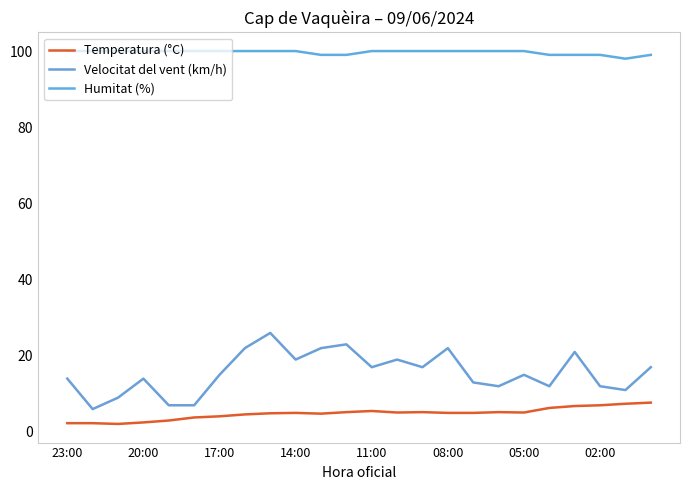

Is this an area chart (filled region under the line)?

No